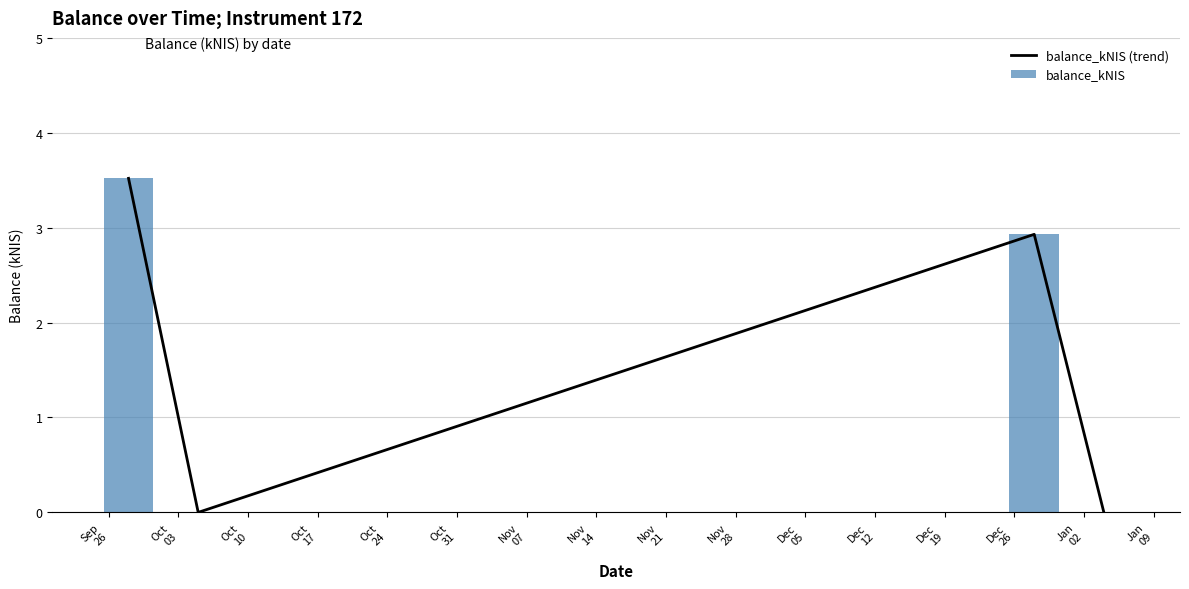

How many values in balance_kNIS are above zero?

2